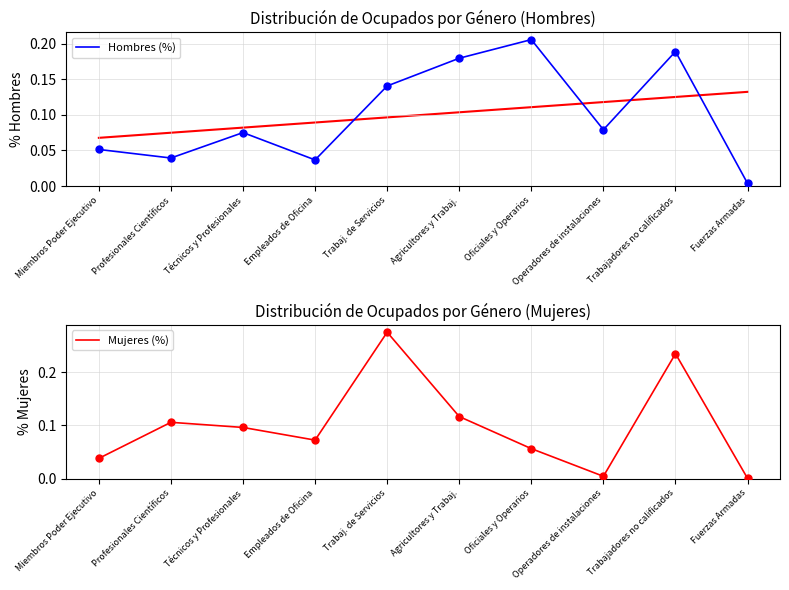

Which series changed the most between Miembros Poder Ejecutivo and Empleados de Oficina?

Mujeres (%)